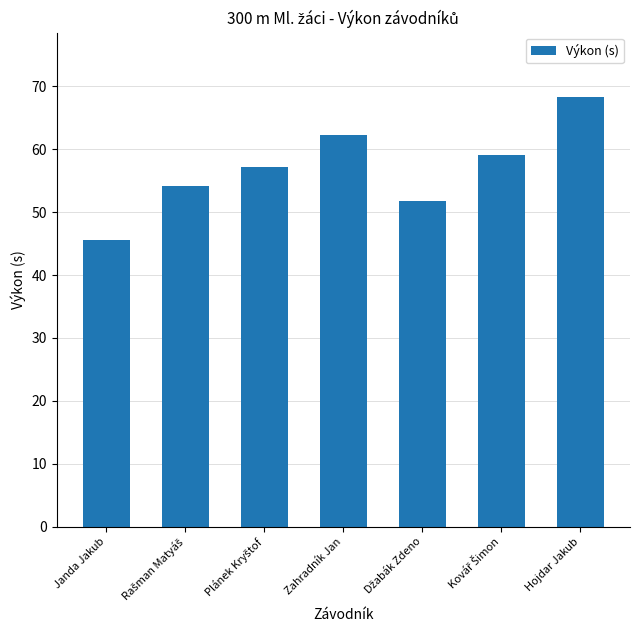

What is the sum of all values?

398.4